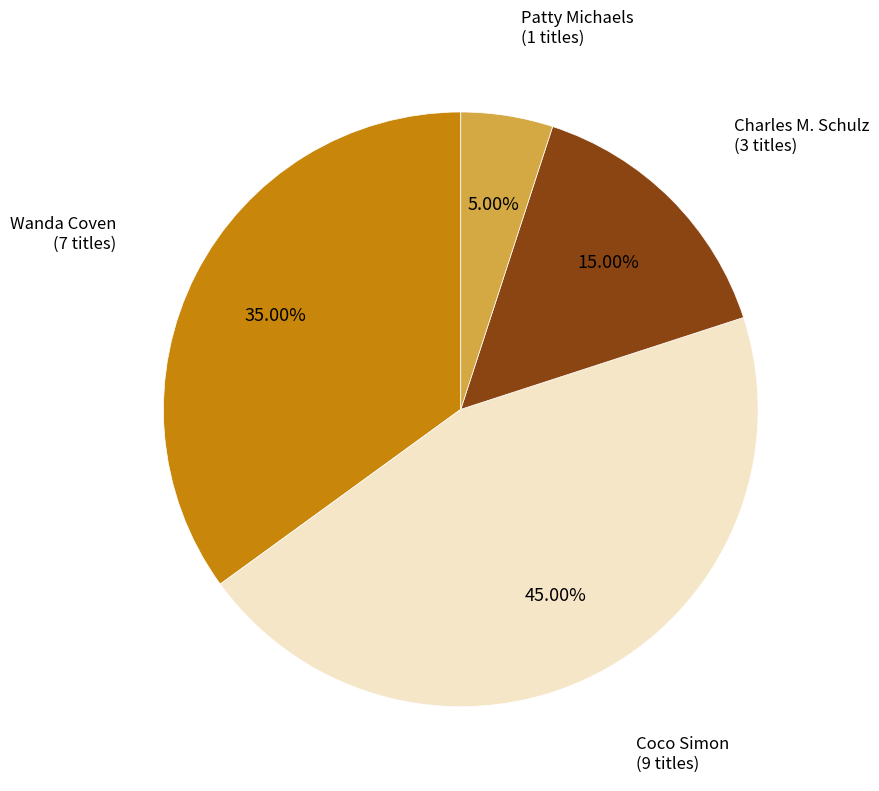

To the nearest percent, what is the average slice percentage?

25%